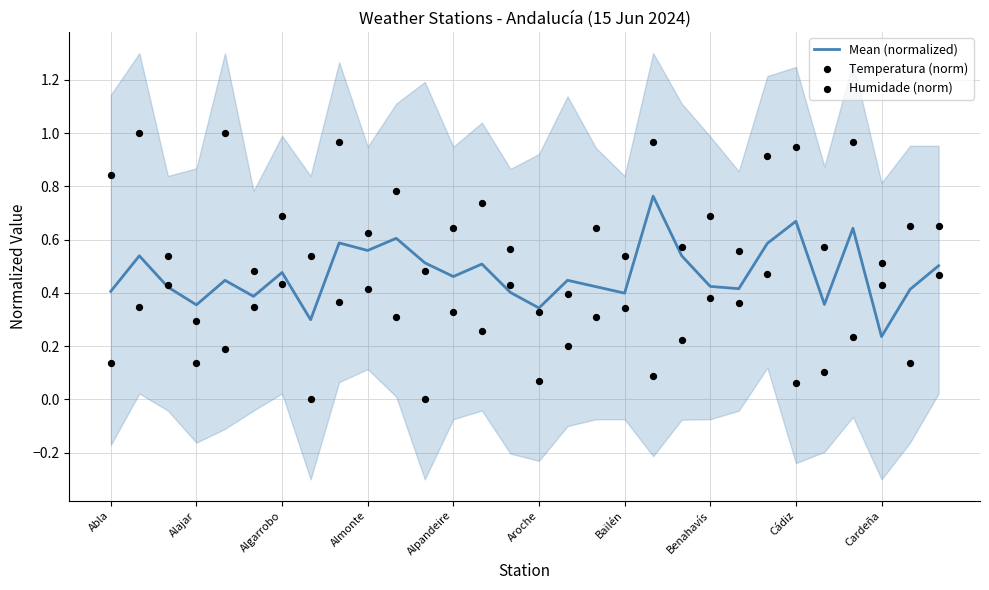

Is the value of Temperatura (norm) at 29 greater than the value of Humidade (norm) at 20?

Yes